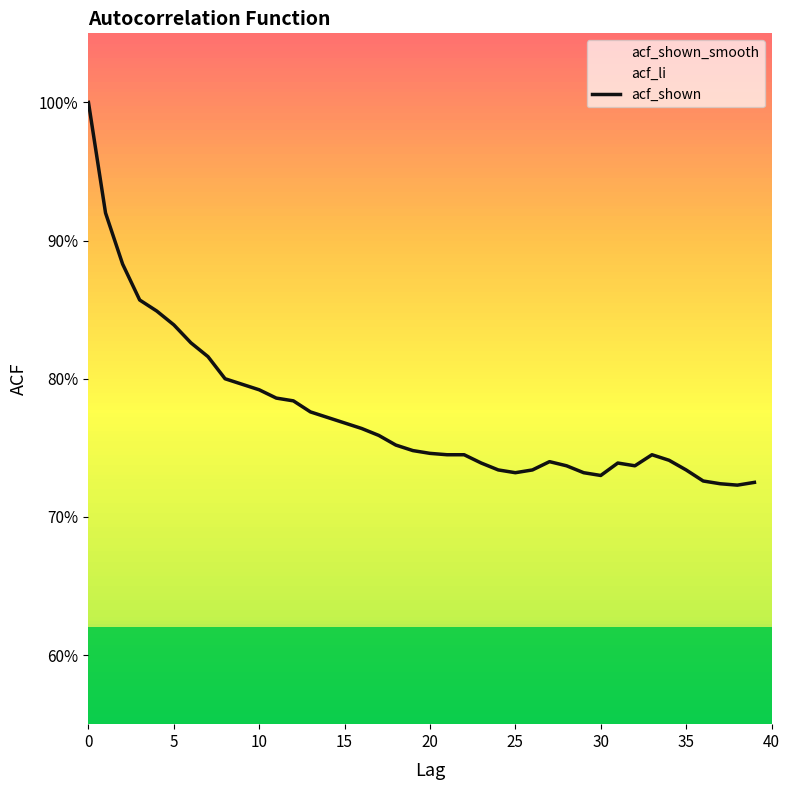

True or false: there are more than 1 points higher than both neighbors.

True